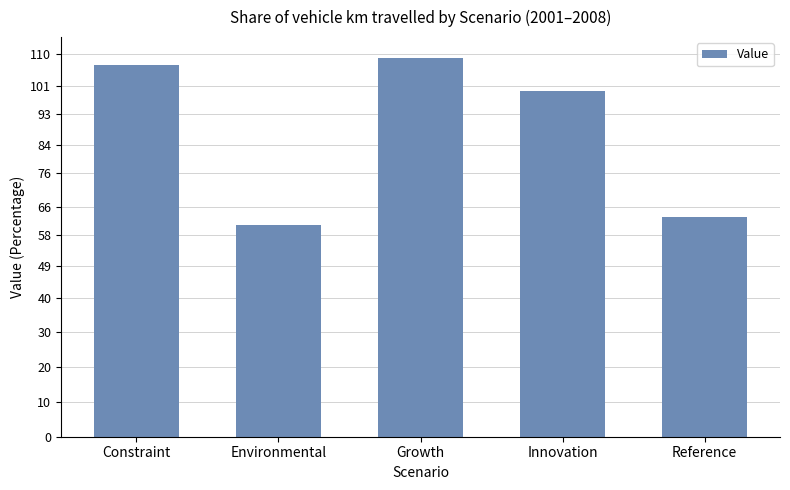

What is the sum of all values?

439.3